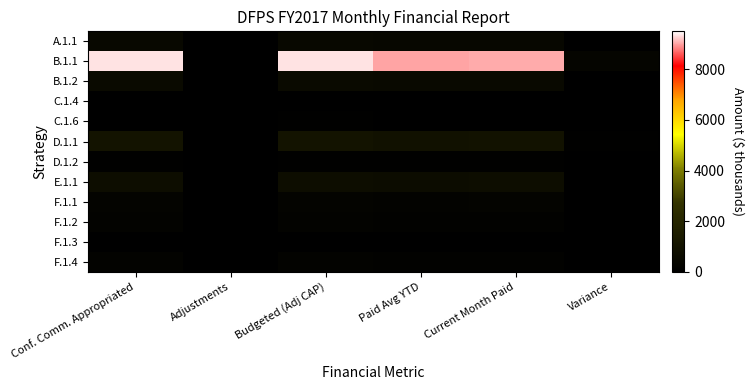

List the series in order of their peak value, lowest first.

C.1.4, F.1.3, C.1.6, D.1.2, F.1.2, F.1.4, F.1.1, A.1.1, B.1.2, E.1.1, D.1.1, B.1.1